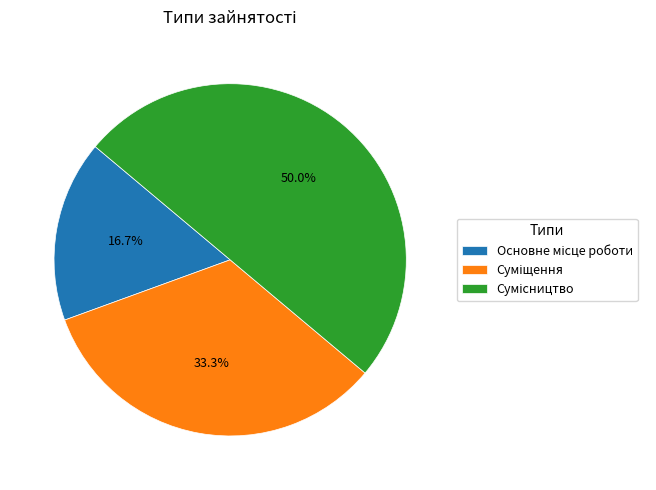

Count the number of slices in the pie.

3